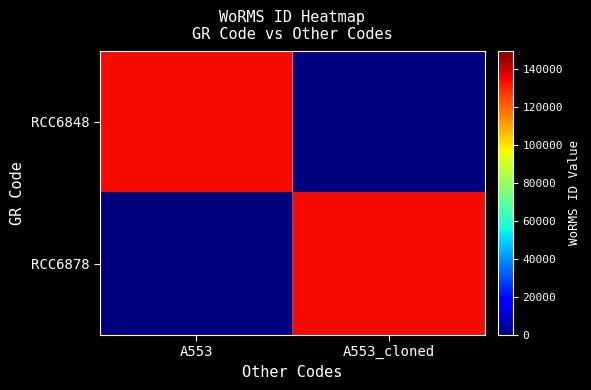

How many series are shown in this chart?

2